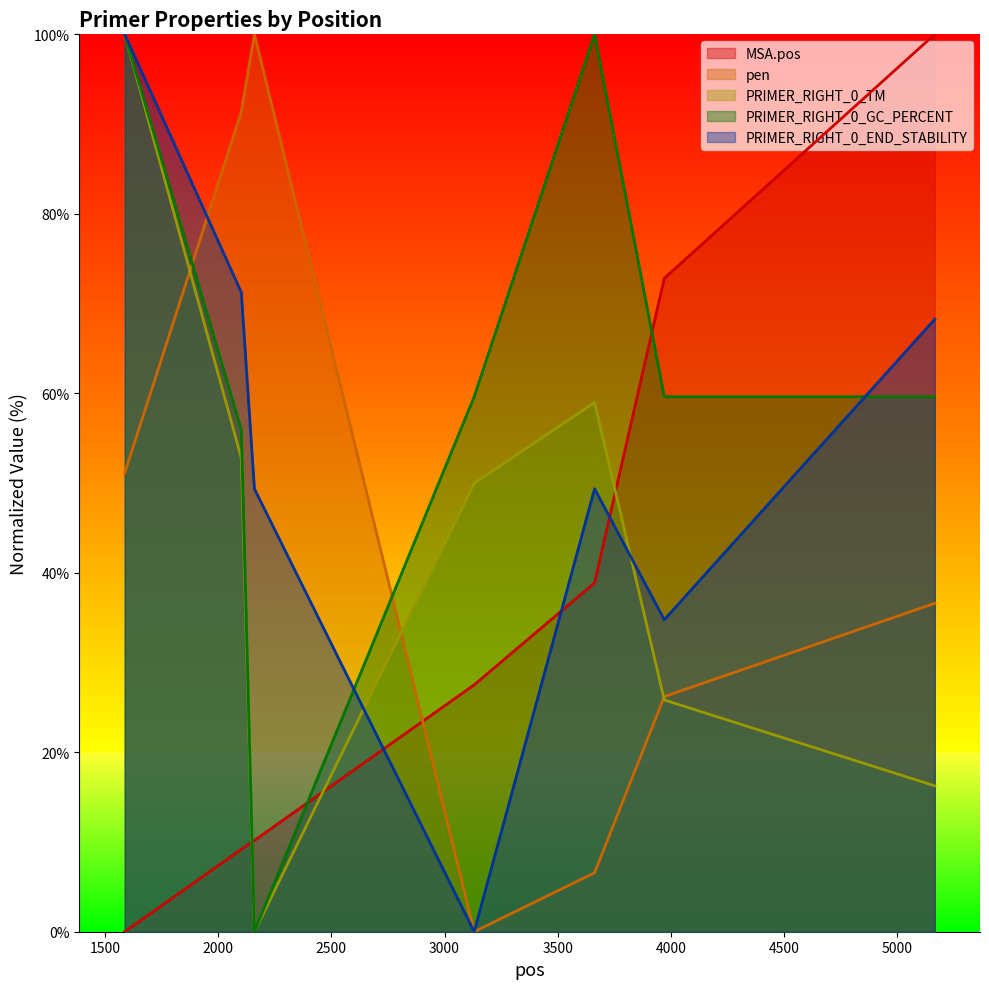

List the labels in order of PRIMER_RIGHT_0_END_STABILITY value, smallest first.

3131, 3971, 2160, 3663, 5166, 2102, 1587